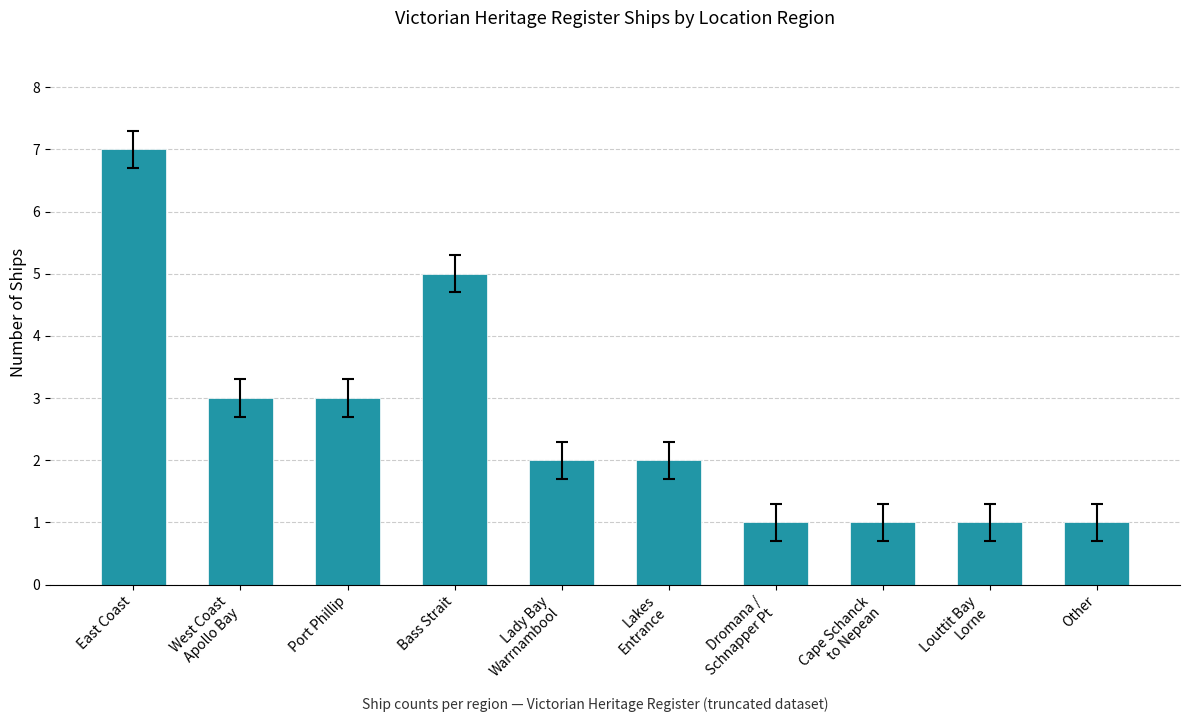

What is the ratio of the value at Other to the value at Port Phillip?

0.3